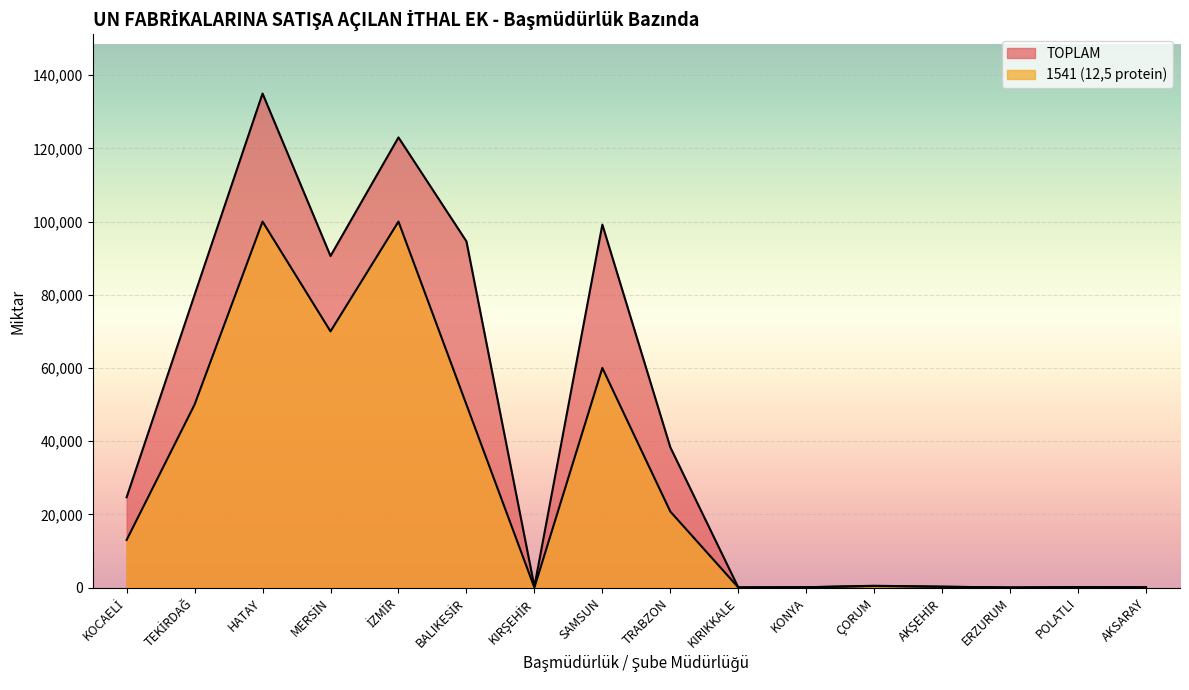

What is the average value of the 1541 (12,5 protein) series?

29041